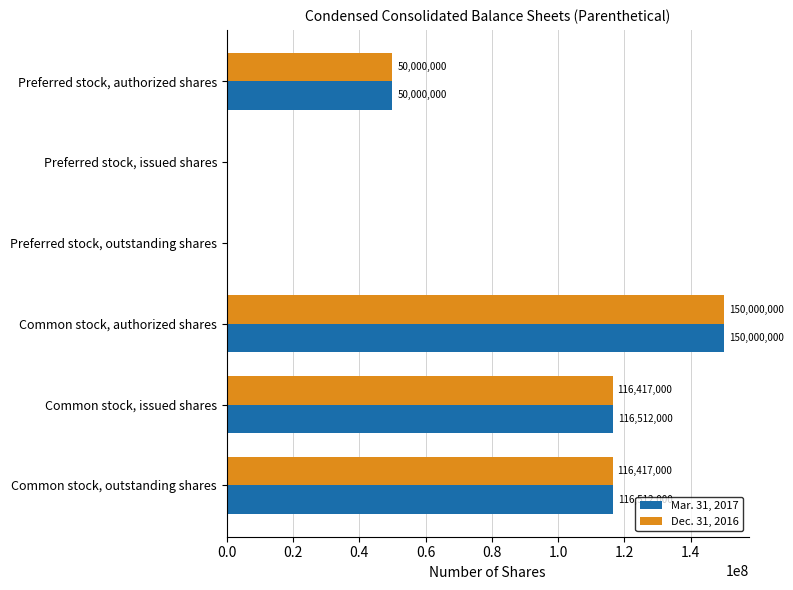

The Dec. 31, 2016 series shows 50000000 at Preferred stock, authorized shares. True or false?

True